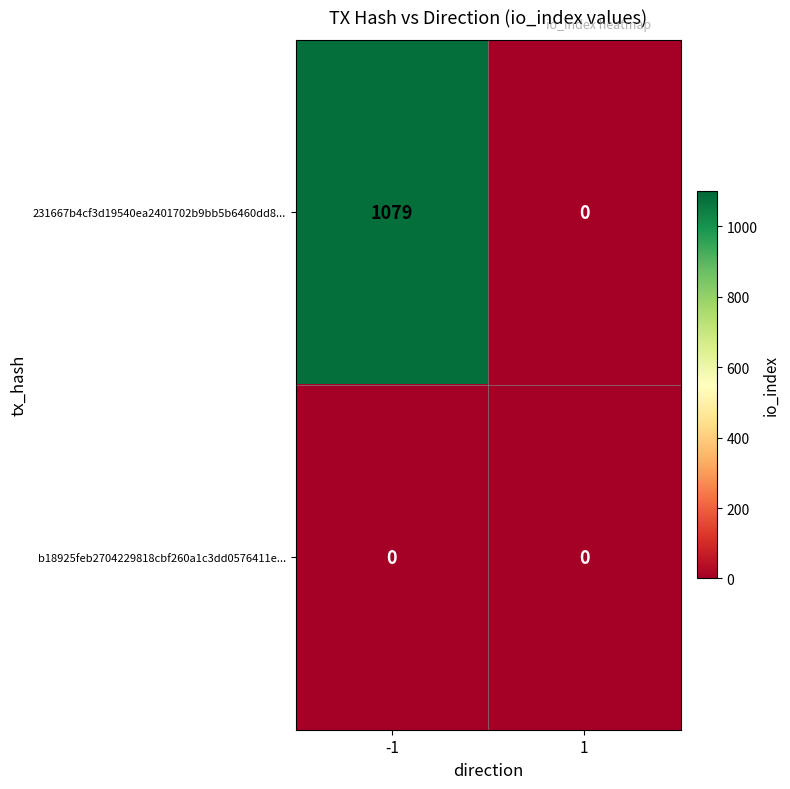

True or false: 231667b4cf3d19540ea2401702b9bb5b6460dd8... has a value of 1079 at -1.

True